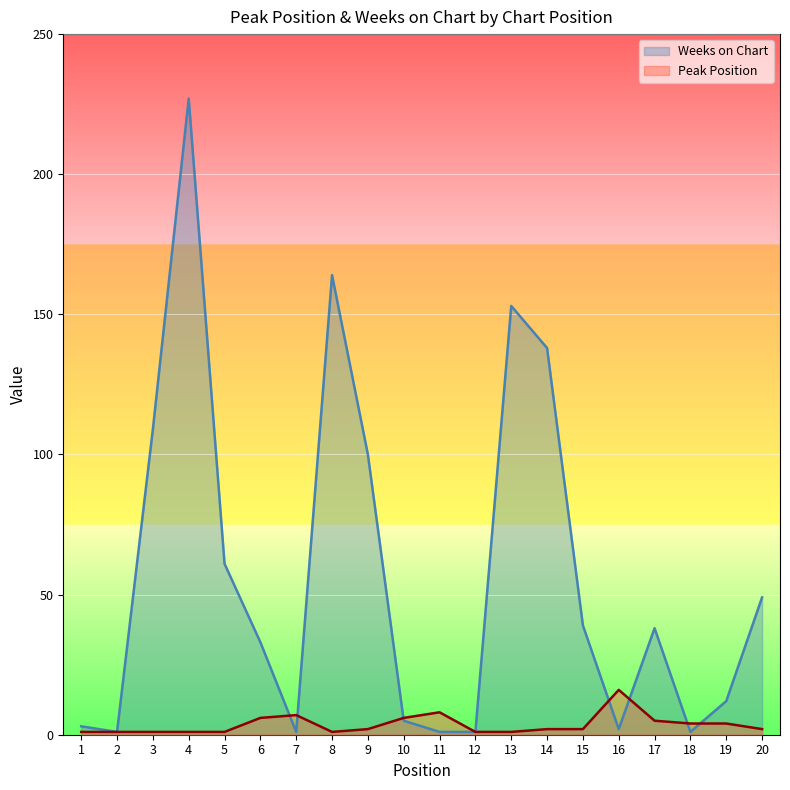

Does the chart display data point markers on the line(s)?

No